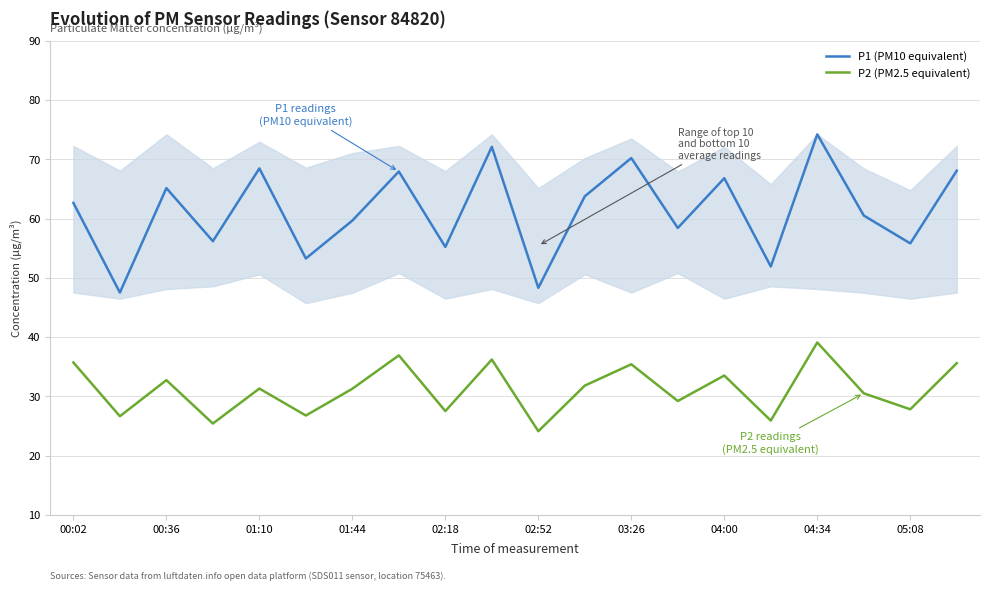

Which series has the largest range (max minus min)?

P1 (PM10 equivalent)